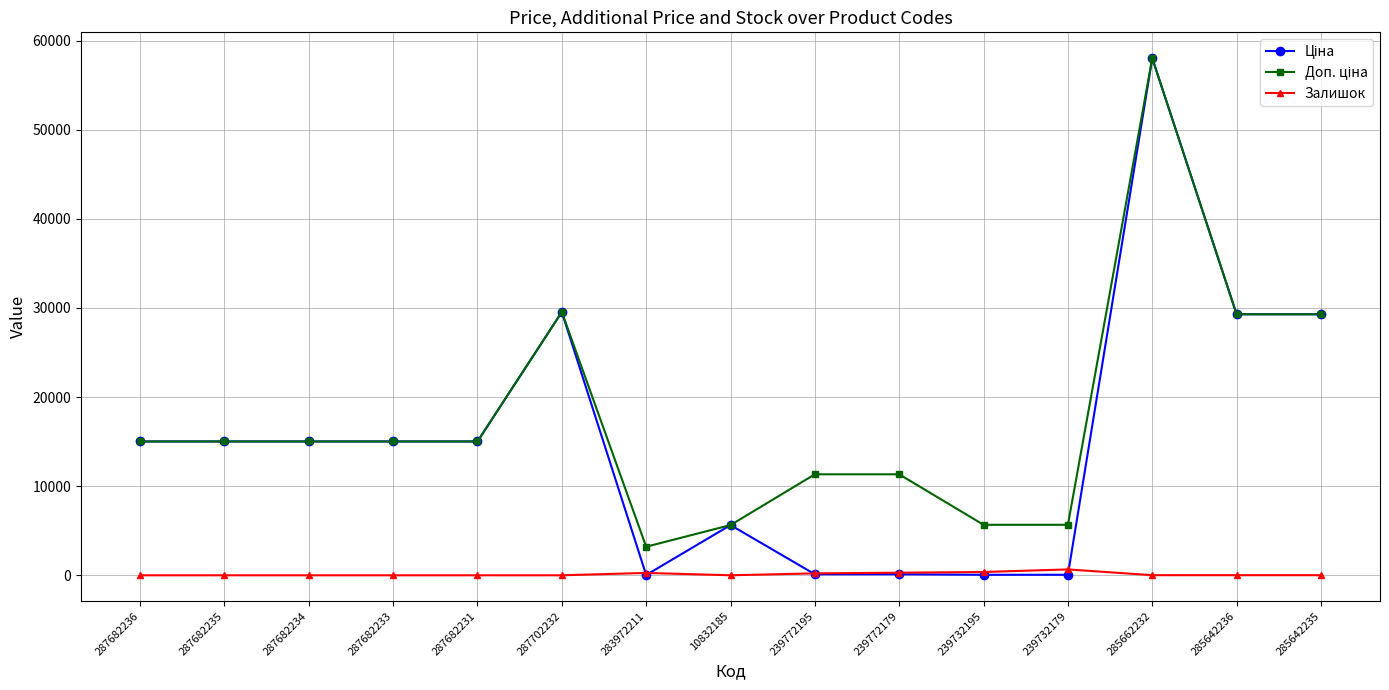

What is the difference between the highest and lowest values at 287682231?

15019.2